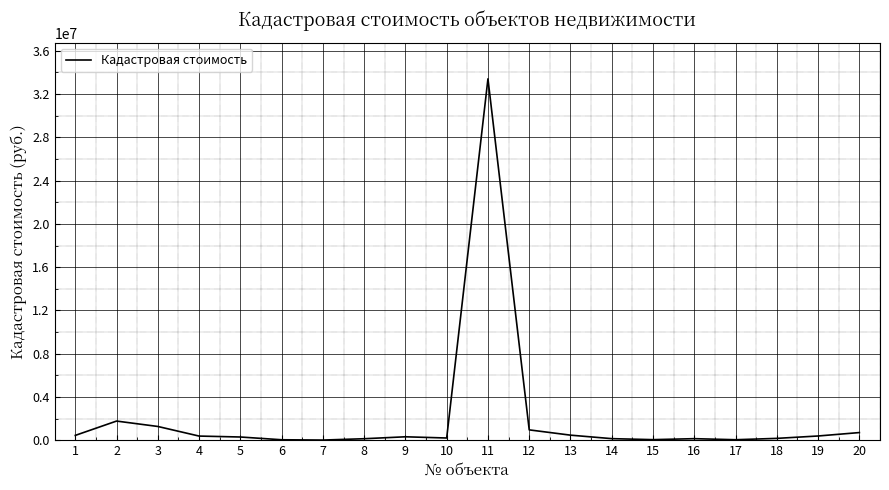

What is the maximum value shown in the chart?

33409719.0